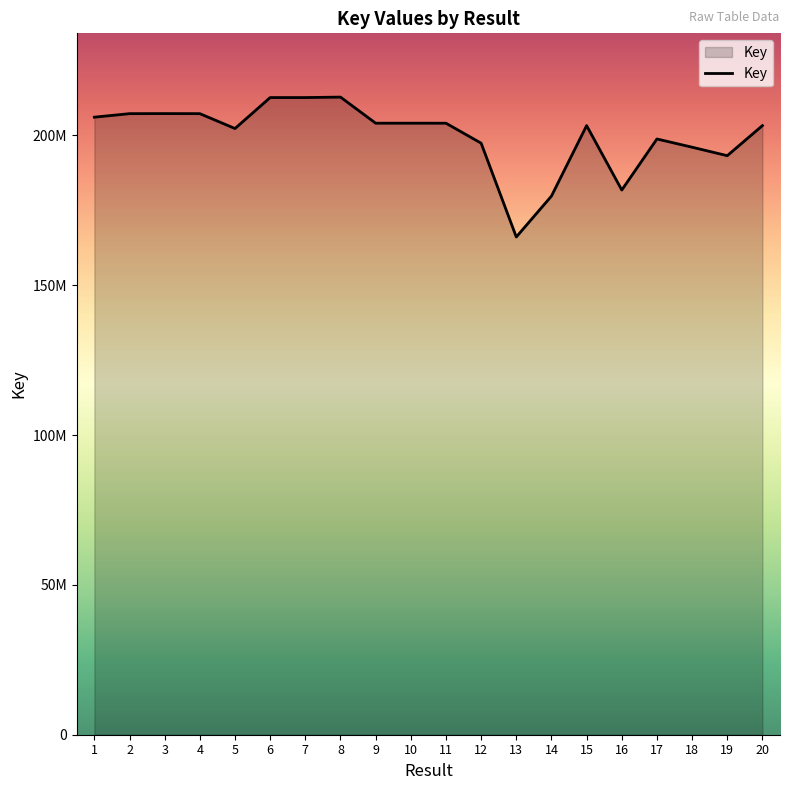

What is the greatest value displayed?

212793119